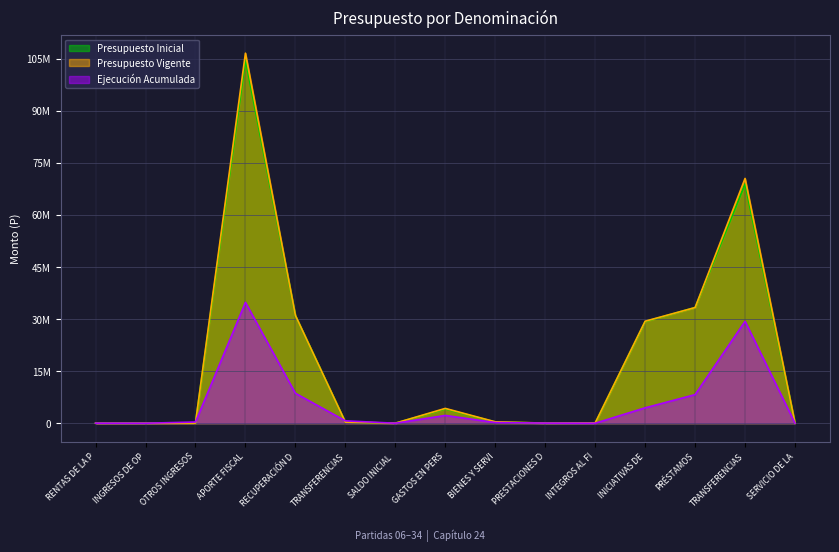

True or false: Presupuesto Inicial and Presupuesto Vigente intersect in this chart.

False